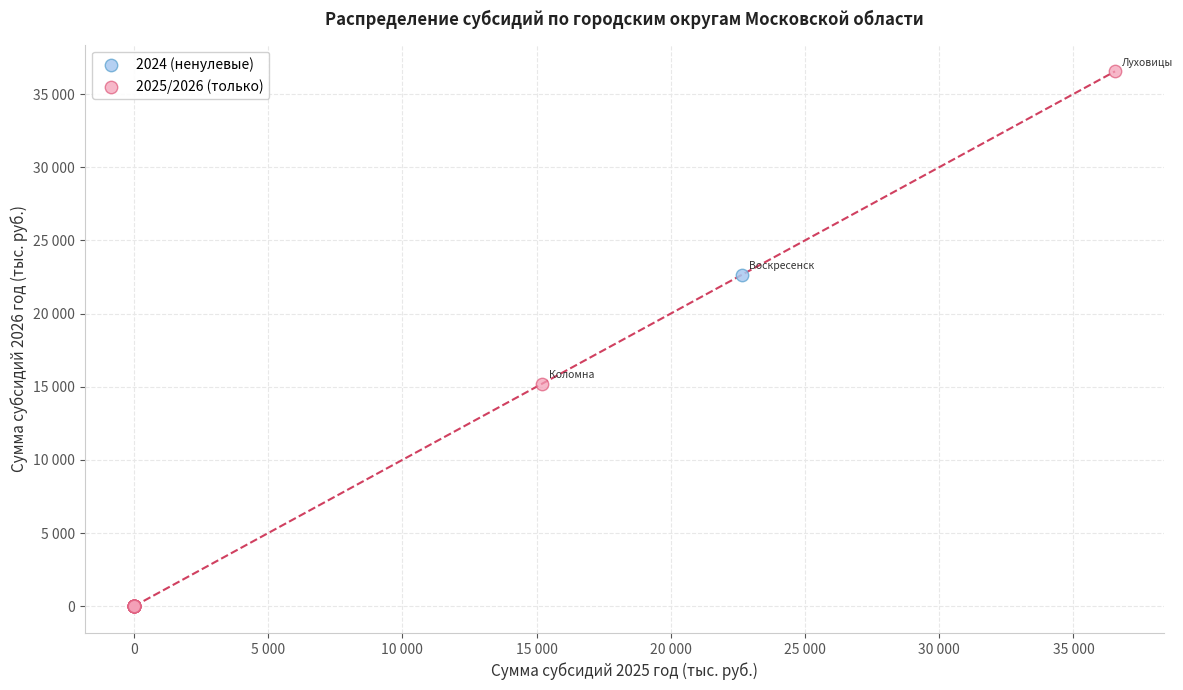

What are all the series names shown in the legend?

2024 (ненулевые), 2025/2026 (только)